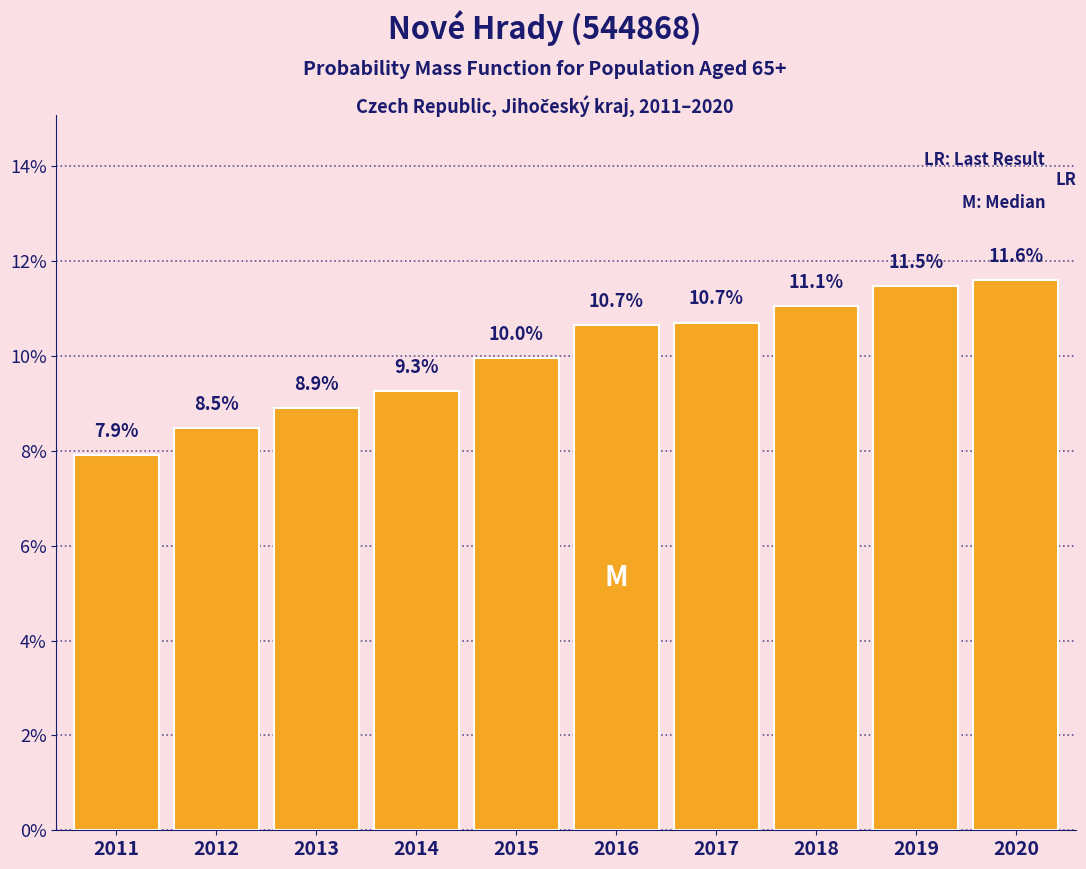

Reading left to right, transcribe all the data shown in this chart.

2011=7.9	2012=8.5	2013=8.9	2014=9.3	2015=10.0	2016=10.7	2017=10.7	2018=11.1	2019=11.5	2020=11.6